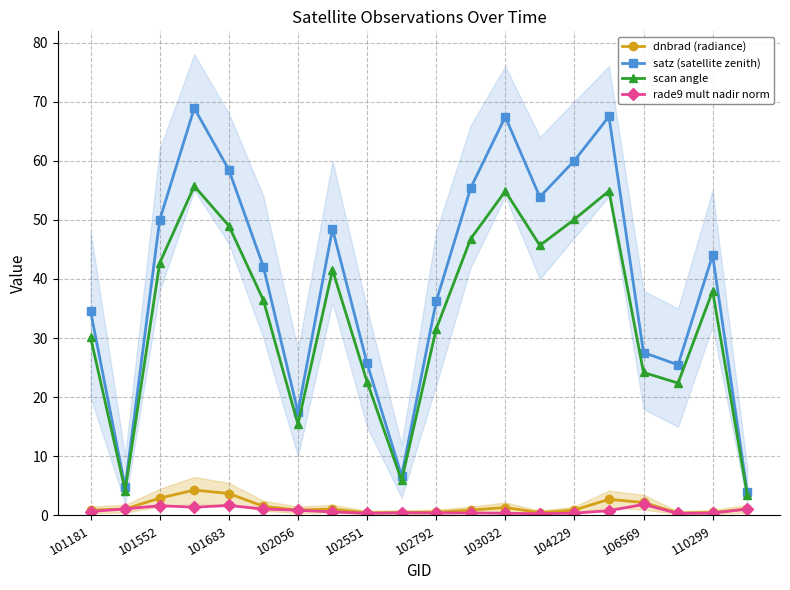

Is the value of dnbrad (radiance) at 101552 greater than the value of satz (satellite zenith) at 101552?

No